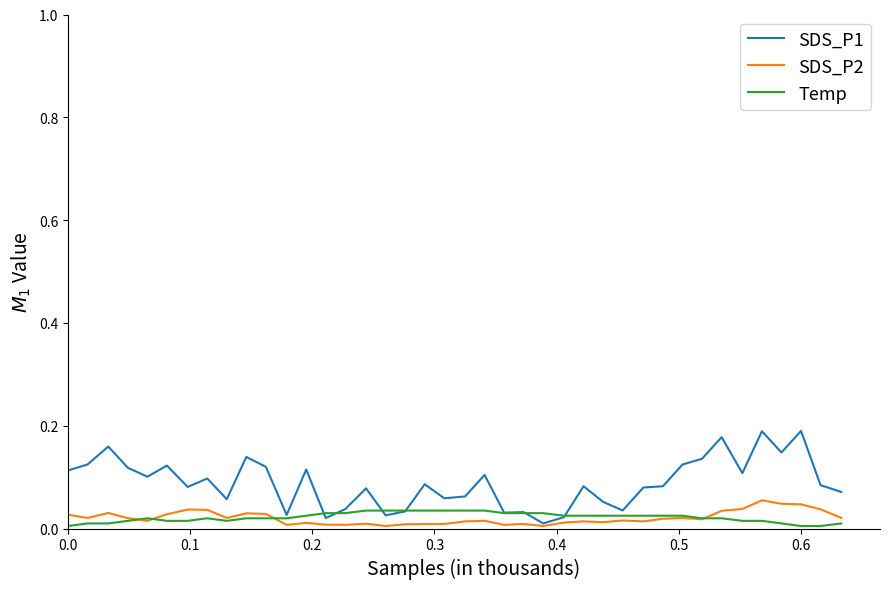

Which series has the largest total across all categories?

SDS_P1